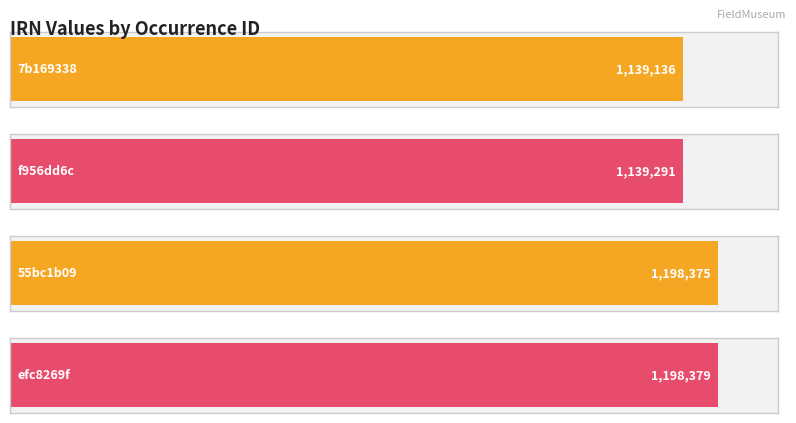

What is the approximate value at efc8269f?

1198379